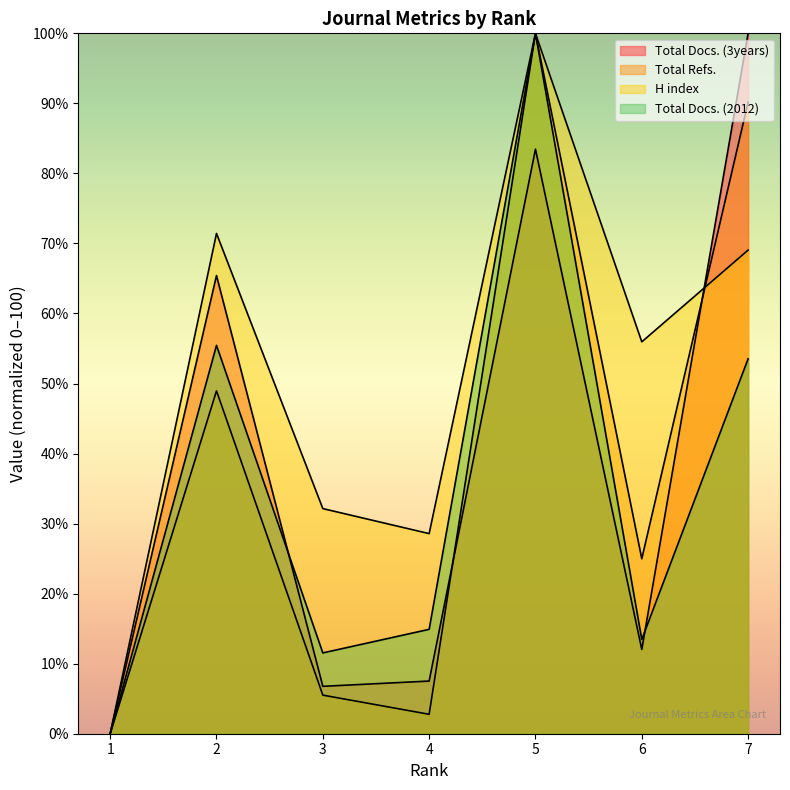

Rank the series by their maximum value, from lowest to highest.

Total Docs. (3years), Total Refs., H index, Total Docs. (2012)